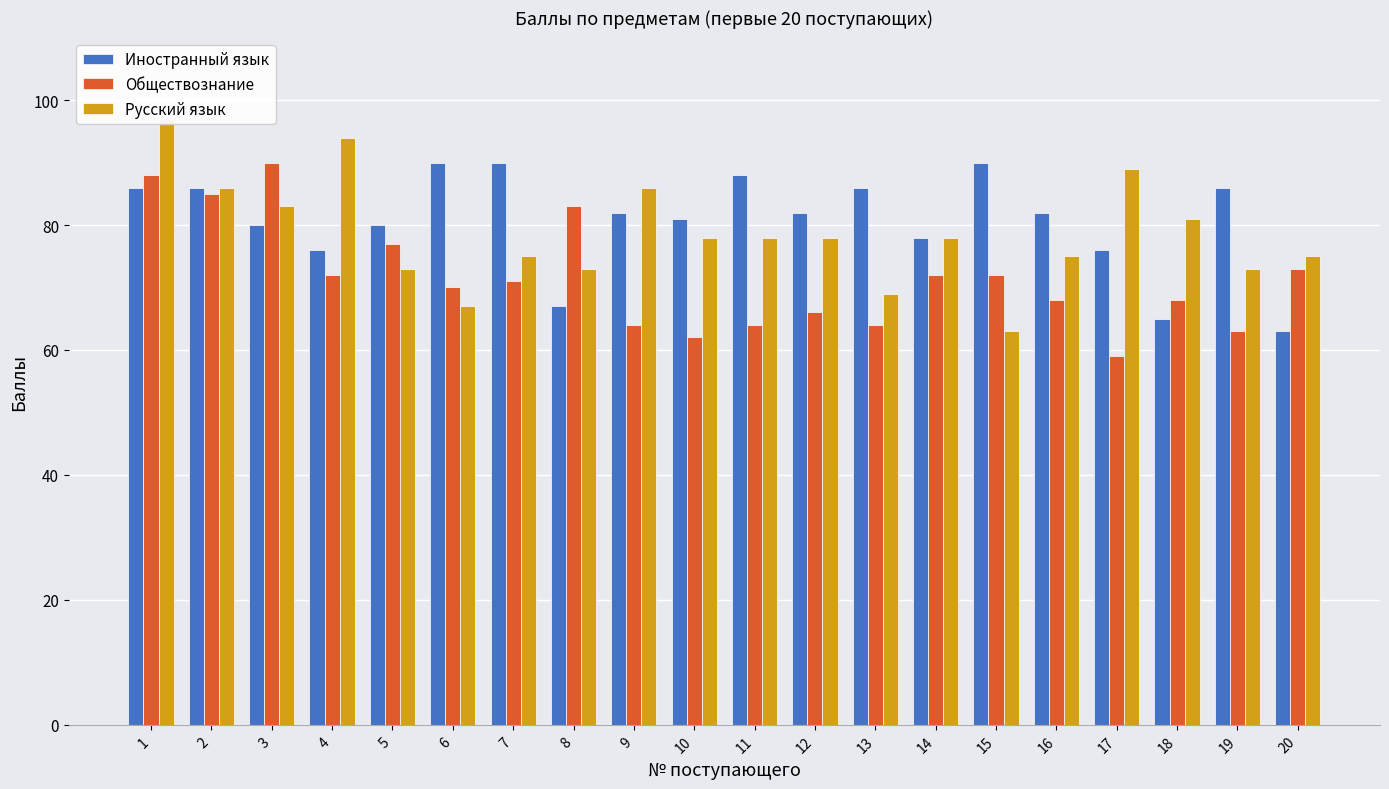

Are the bars grouped side by side (vs. stacked)?

Yes